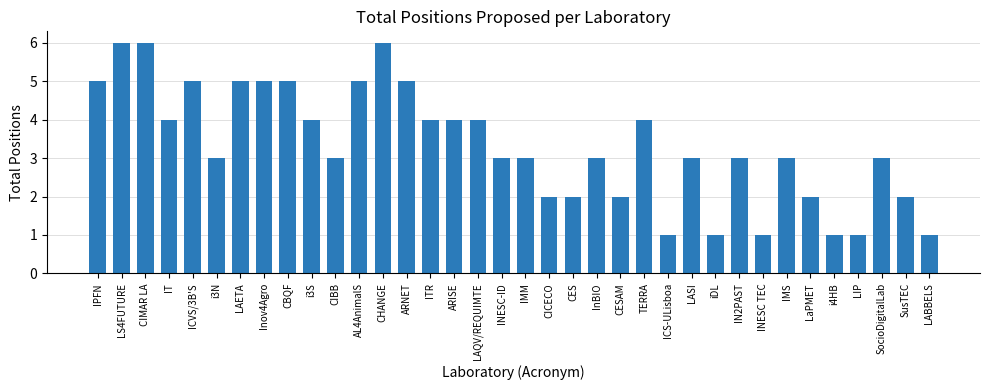

What is the smallest value displayed?

1